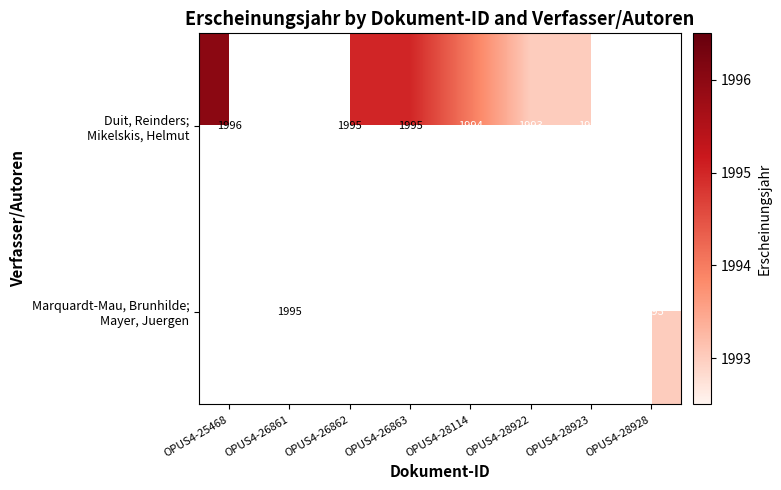

Count the number of data series in this chart.

2